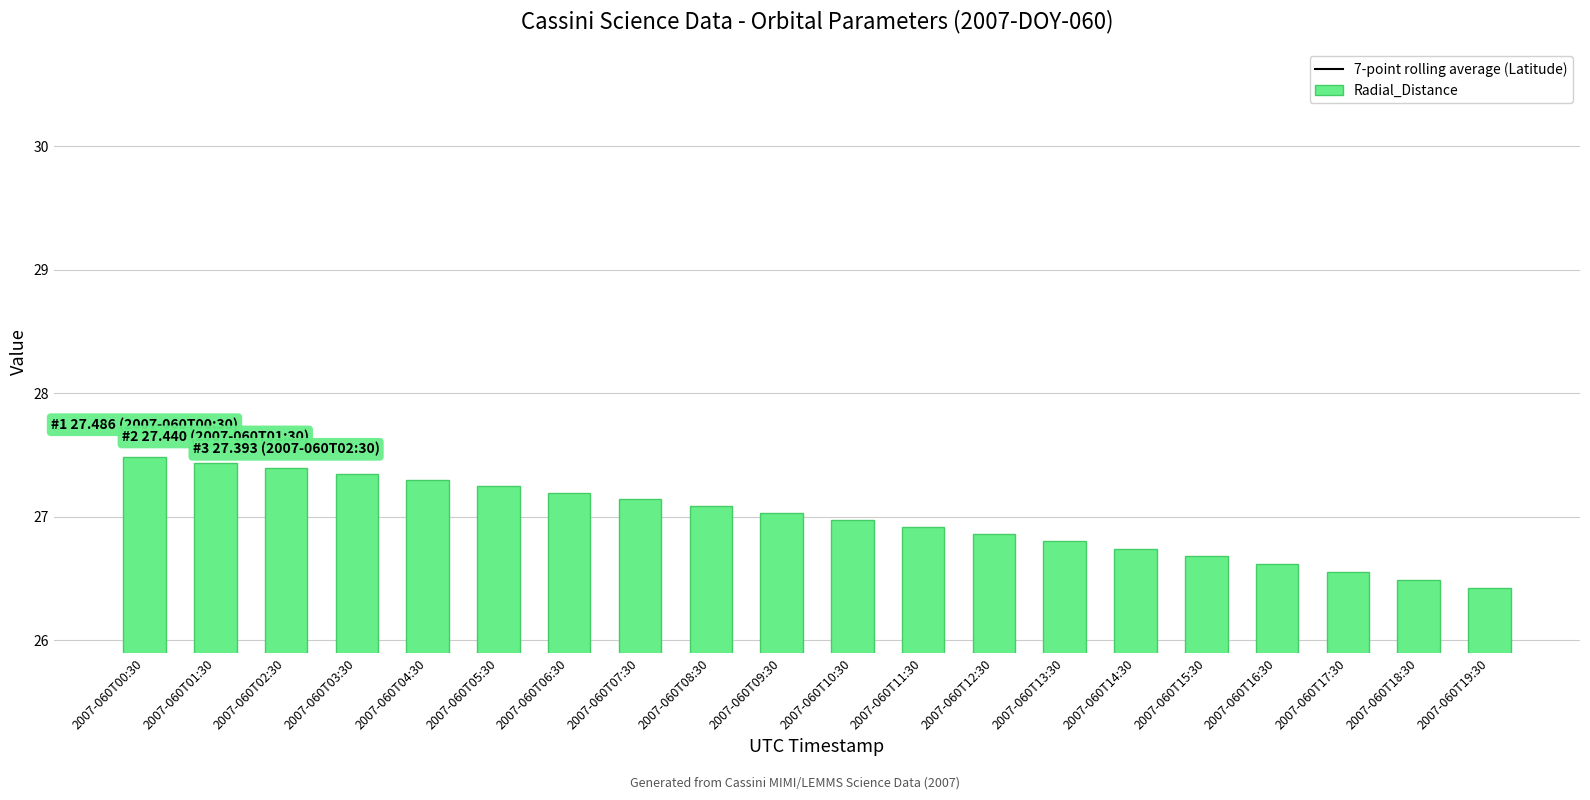

Is it true that Radial_Distance equals 45.5 at 2007-060T18:30?

False